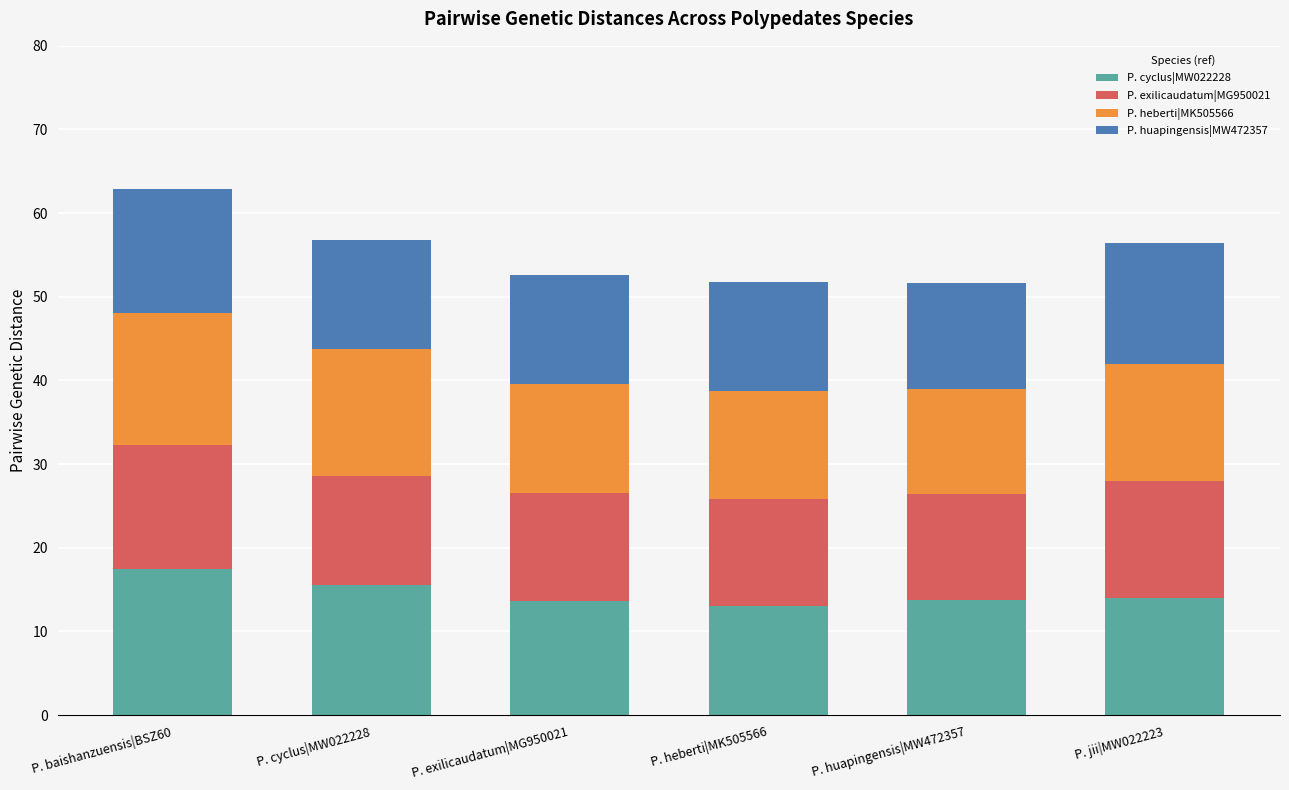

What is the difference between the maximum and minimum values in the P. cyclus|MW022228 series?

4.5